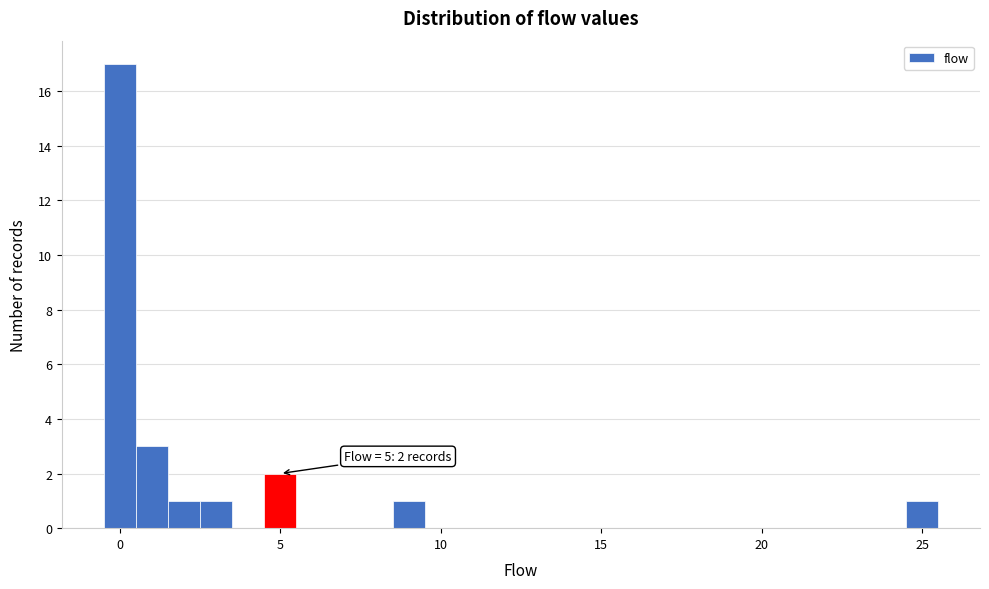

Around what value on the x-axis is the tallest bar? Give the approximate position of its centre, as read against the axis.

0.0